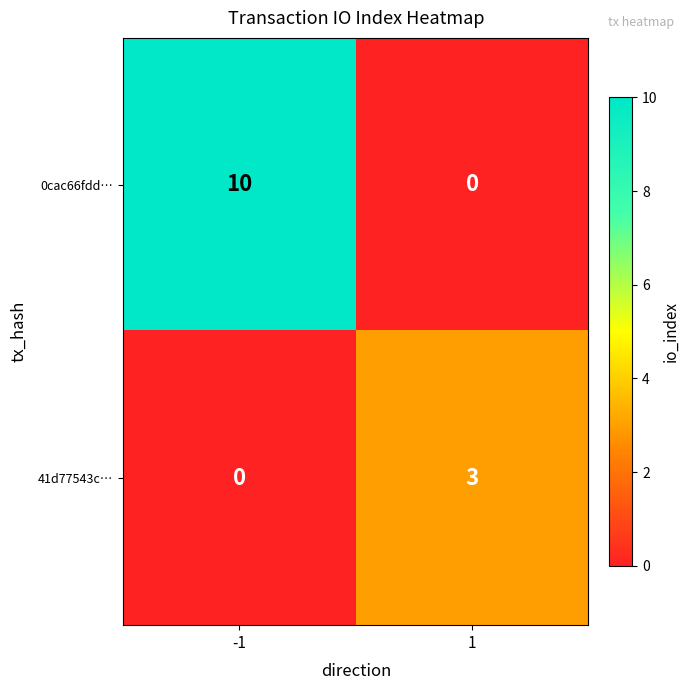

What is the spread (max minus min) of values at -1?

10